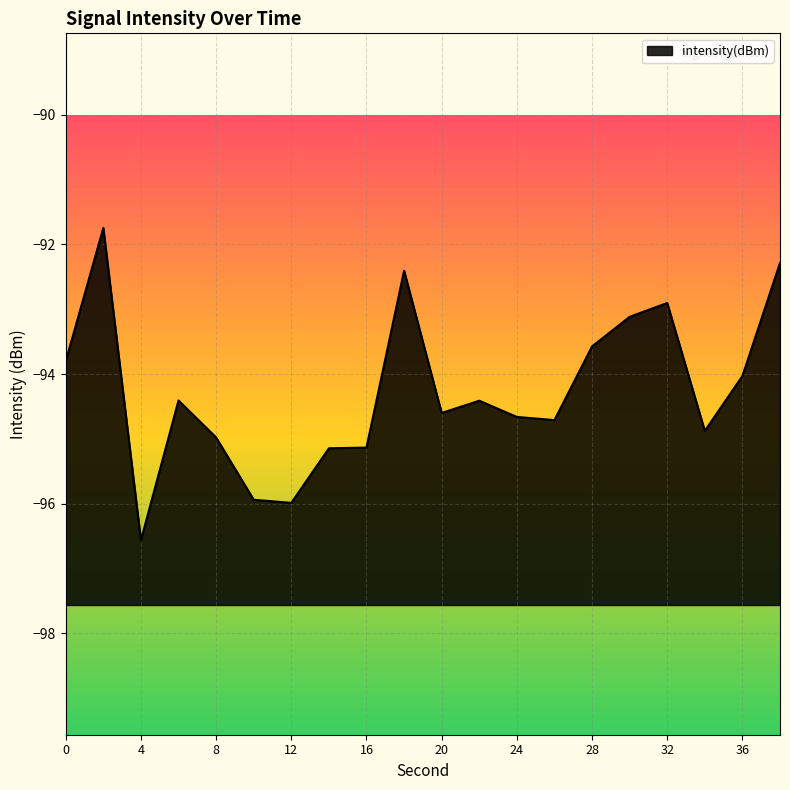

Reading left to right, list all the values displayed in this chart.

0=-93.8	2=-91.7	4=-96.6	6=-94.4	8=-95.0	10=-95.9	12=-96.0	14=-95.1	16=-95.1	18=-92.4	20=-94.6	22=-94.4	24=-94.7	26=-94.7	28=-93.6	30=-93.1	32=-92.9	34=-94.9	36=-94.0	38=-92.3